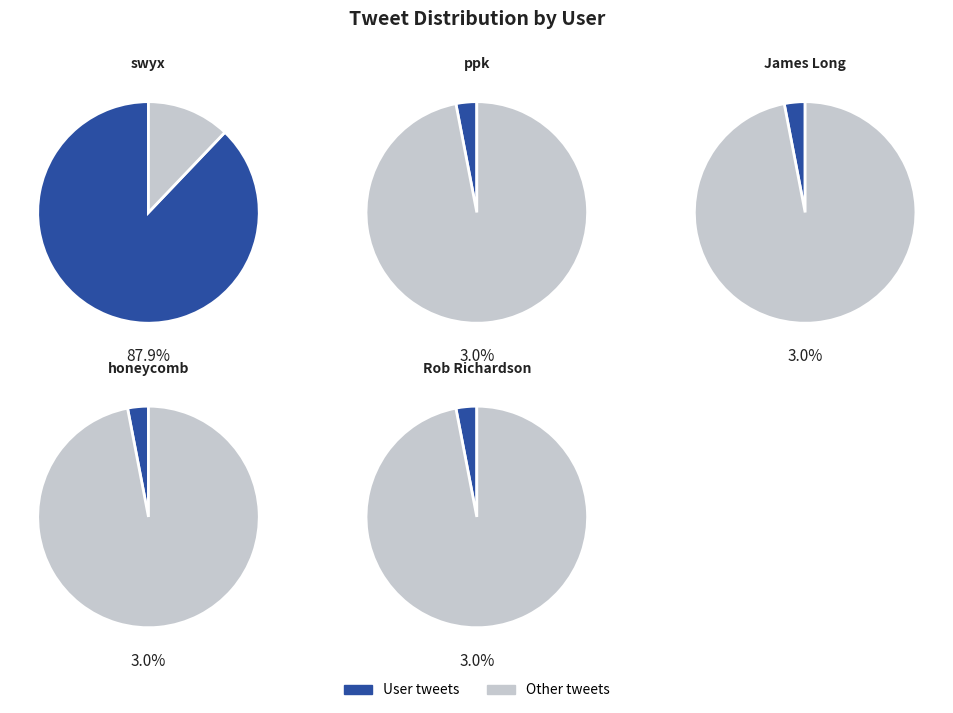

Between ppk and Rob Richardson, which is larger?

ppk